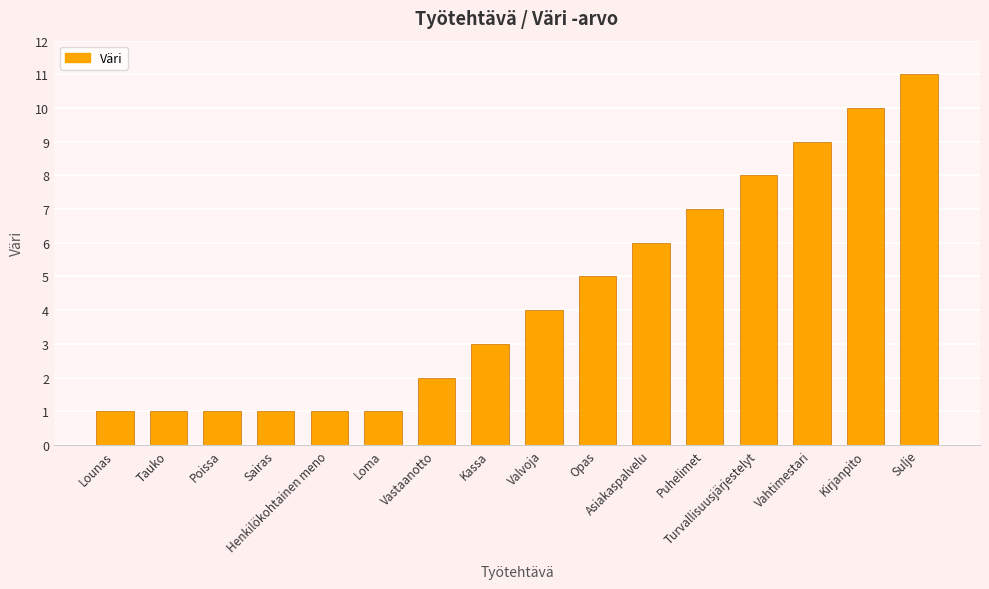

The chart shows a value of 11 at Sulje. True or false?

True